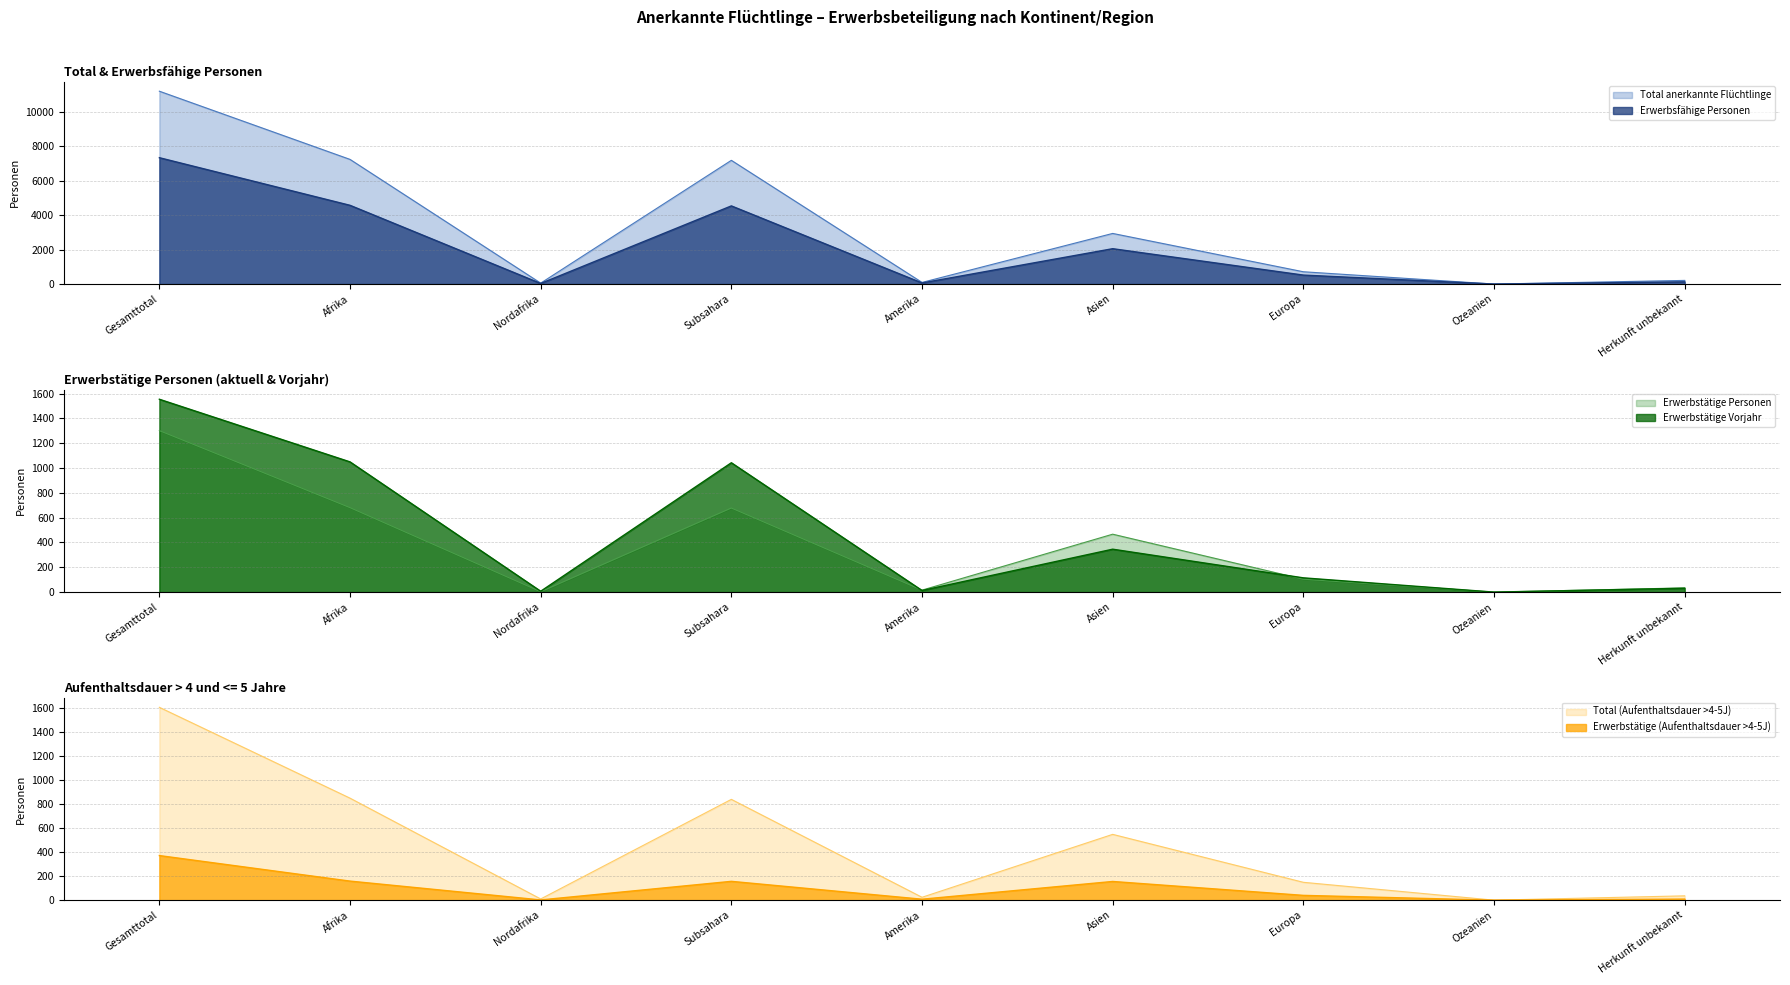

Is the value of Total anerkannte Flüchtlinge at Herkunft unbekannt greater than the value of Erwerbstätige (Aufenthaltsdauer >4-5J) at Ozeanien?

Yes